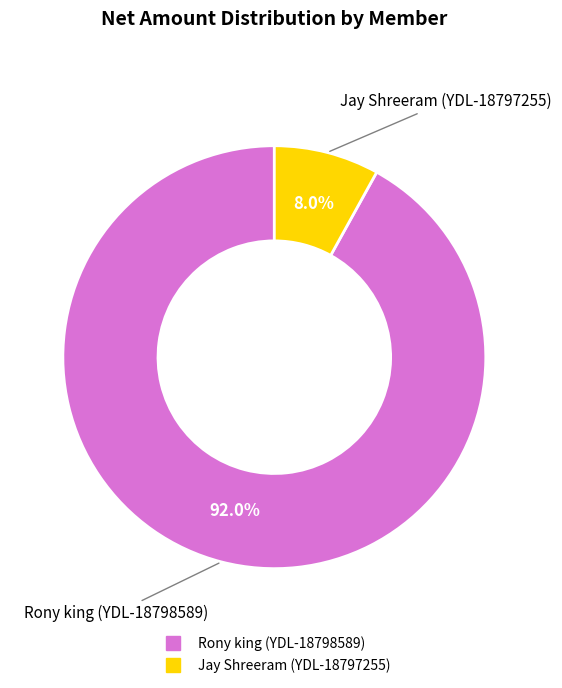

To the nearest percent, what is the average slice percentage?

50%